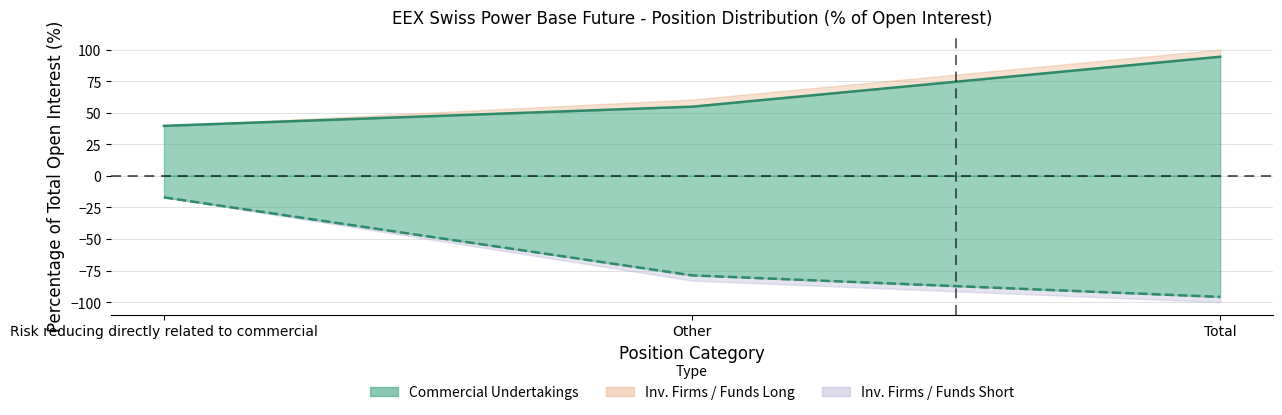

Is it true that Commercial Short (line) equals -17.1 at Risk reducing directly related to commercial?

True